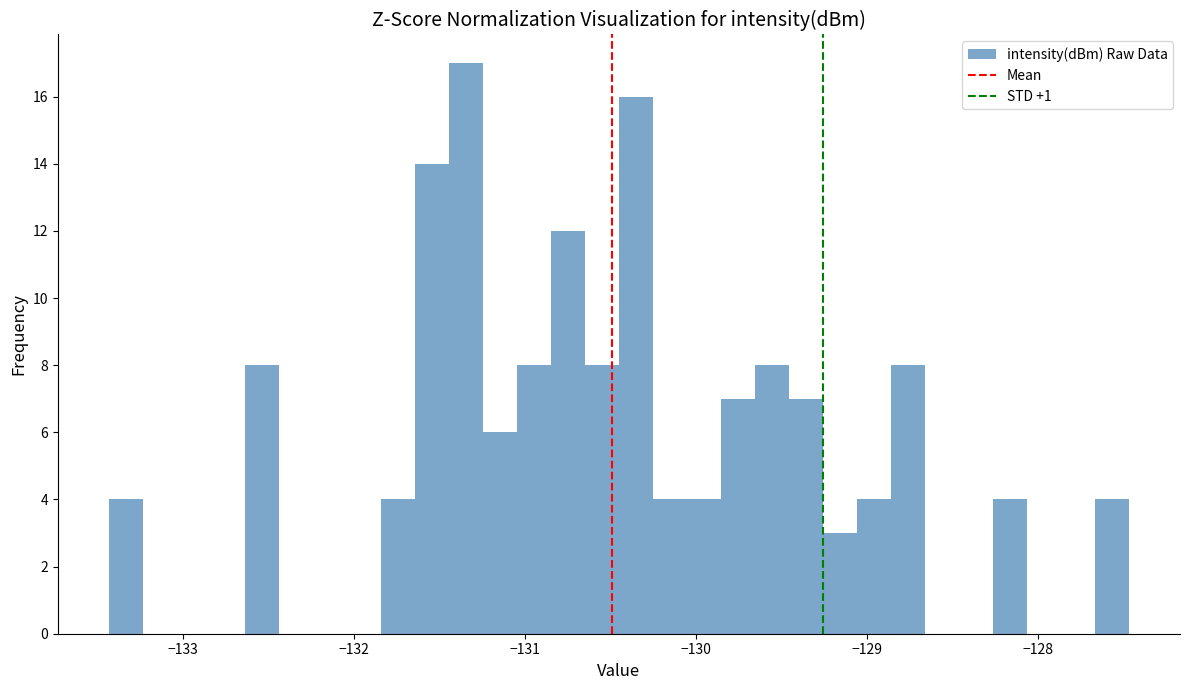

Around what value on the x-axis is the tallest bar? Give the approximate position of its centre, as read against the axis.

-131.3